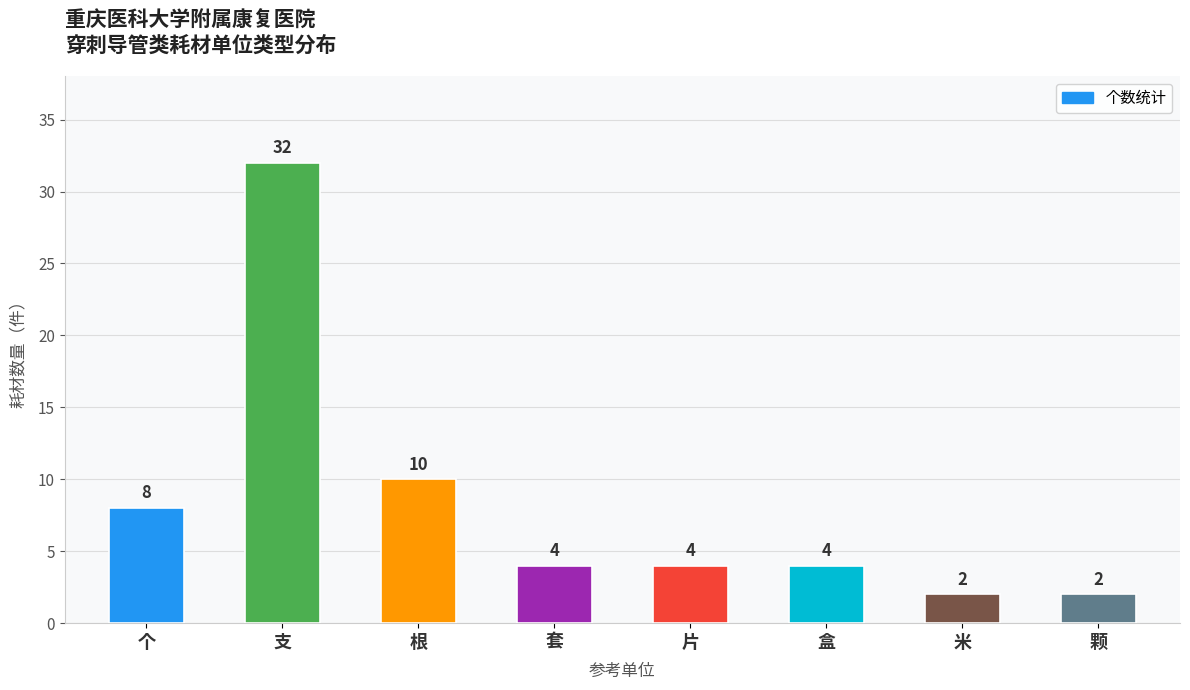

Reading left to right, list all the values displayed in this chart.

个=8	支=32	根=10	套=4	片=4	盒=4	米=2	颗=2